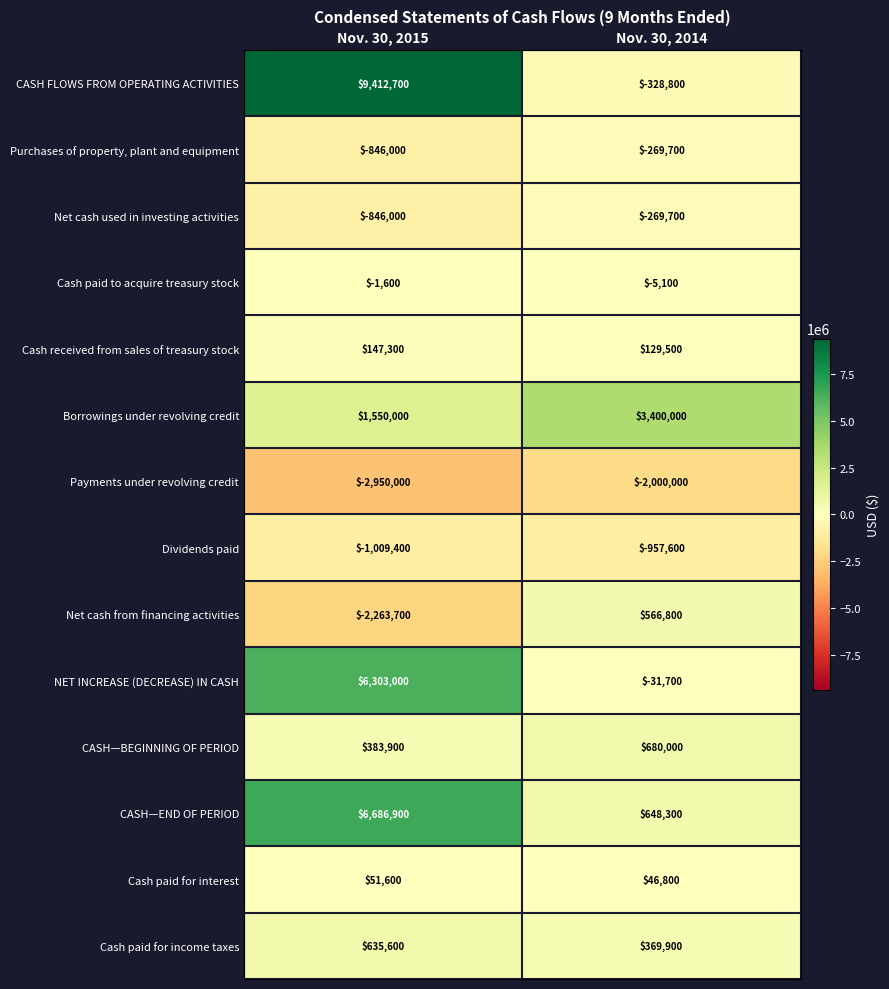

What value does the Cash received from sales of treasury stock series have at Nov. 30, 2014, to the nearest 100?

129500